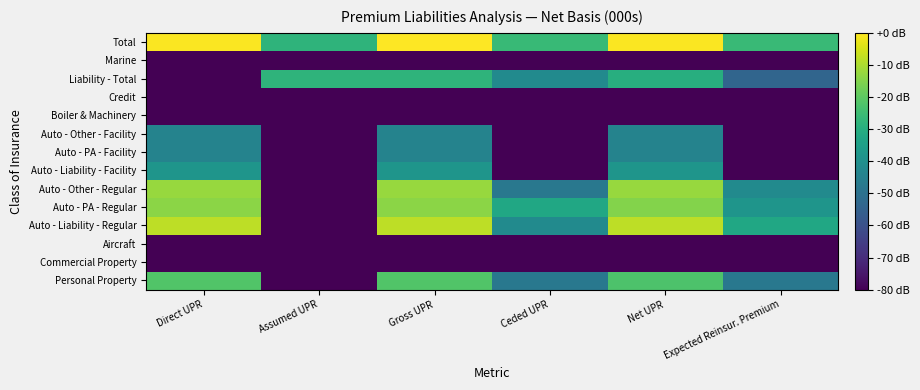

Which has a higher value, Direct UPR or Expected Reinsur. Premium?

Direct UPR